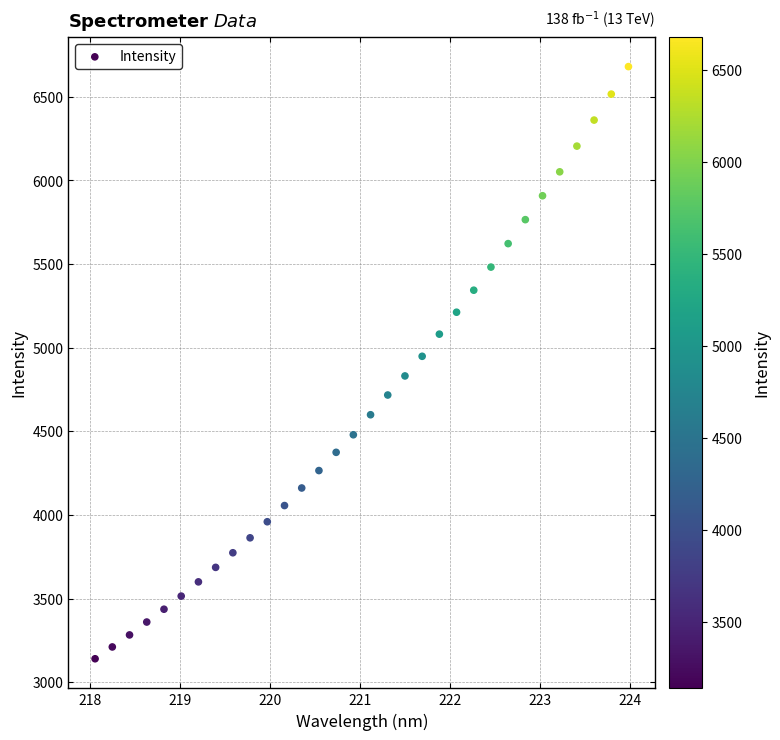

What Y value in the scatter plot is closest to 4909?

4948.1